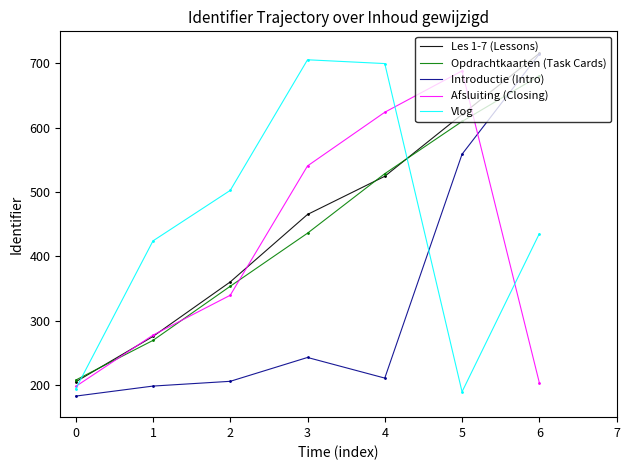

How many interior local valleys does the Vlog series have?

1